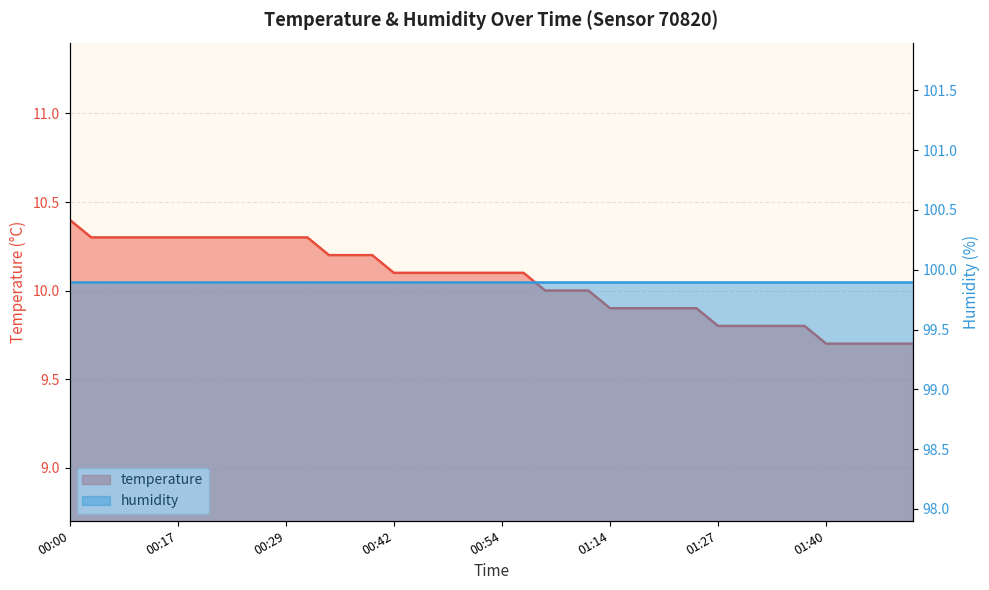

List the labels in order of value, smallest first.

01:40, 01:42, 01:45, 01:47, 01:50, 01:27, 01:30, 01:32, 01:35, 01:37, 01:14, 01:17, 01:19, 01:22, 01:24, 00:59, 01:05, 01:08, 00:42, 00:44, 00:47, 00:49, 00:52, 00:54, 00:57, 00:34, 00:37, 00:39, 00:06, 00:09, 00:12, 00:14, 00:17, 00:19, 00:22, 00:24, 00:27, 00:29, 00:32, 00:00